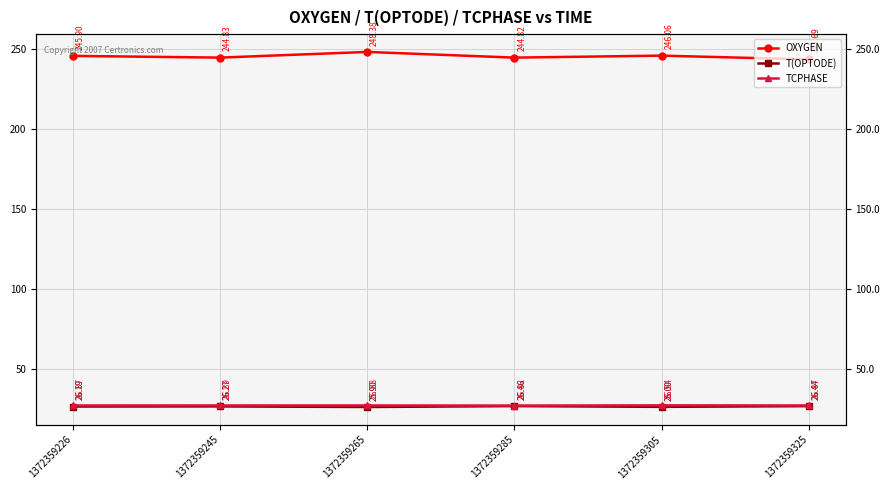

How many lines are shown in the chart?

3